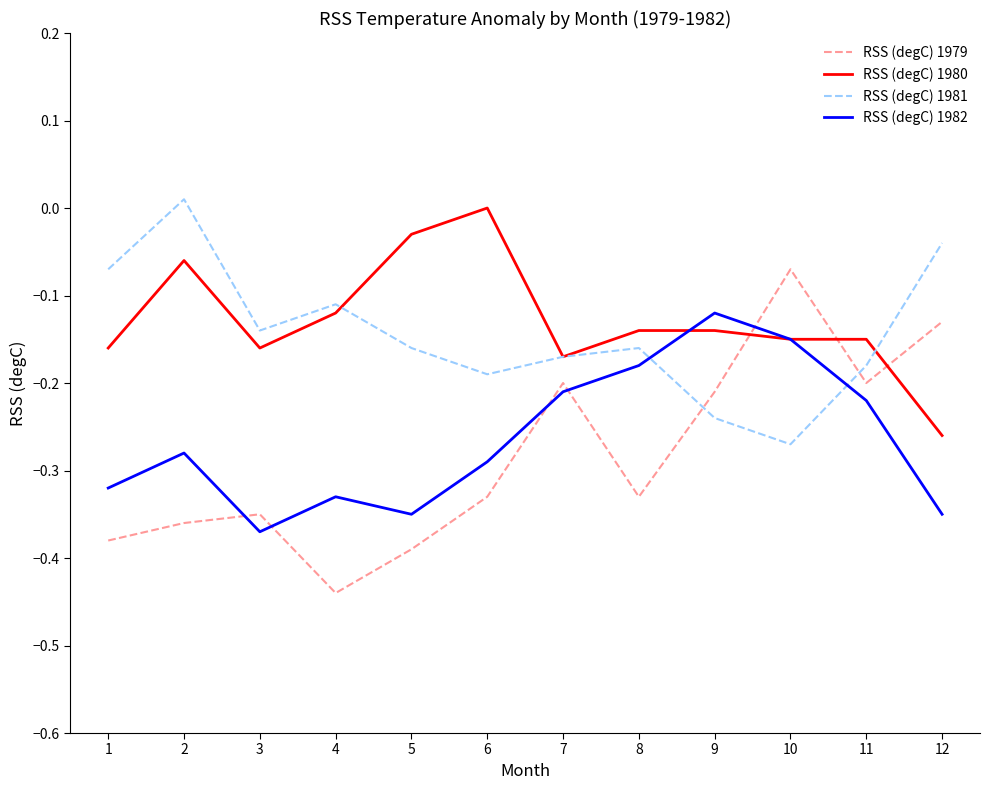

What is the difference between the maximum and minimum values in the RSS (degC) 1980 series?

0.3